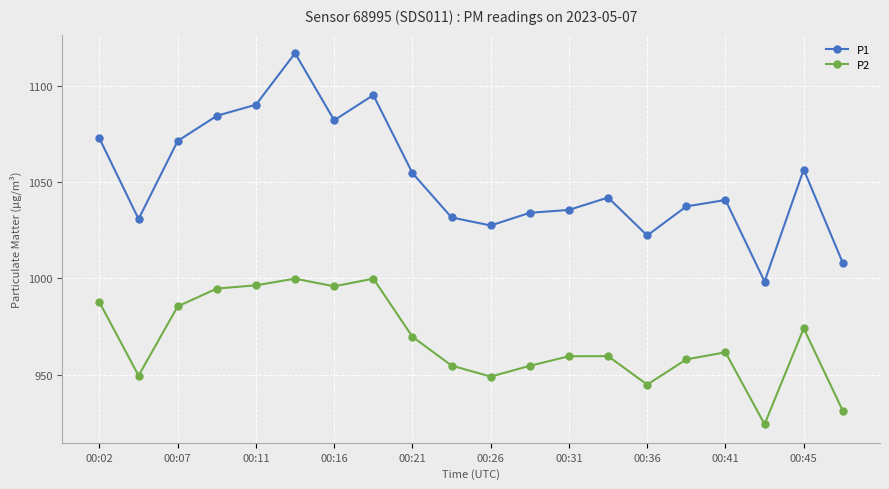

What is the difference between the maximum and minimum values in the P2 series?

75.7